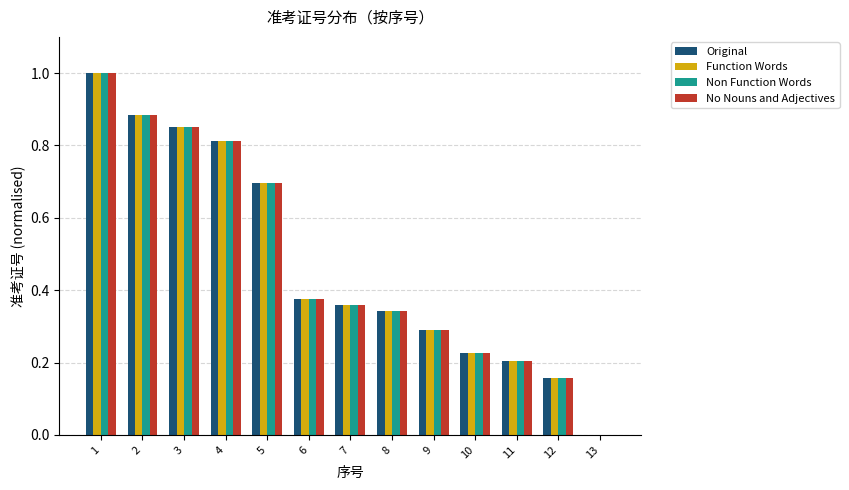

What is the sum of all Non Function Words values?

6.2